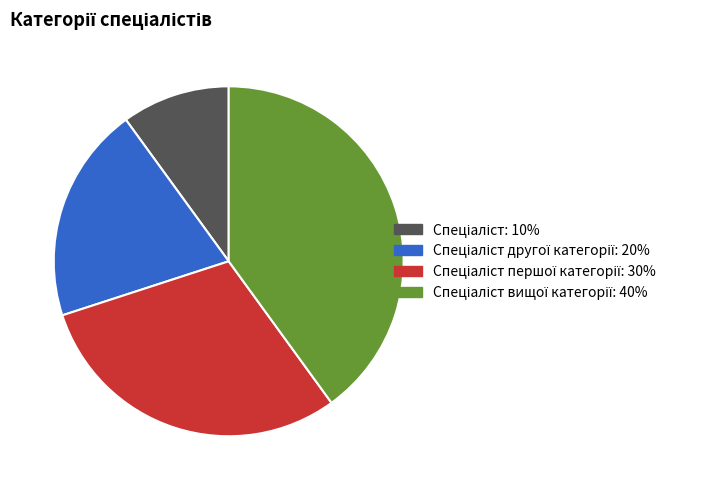

Does any single category account for the majority?

No